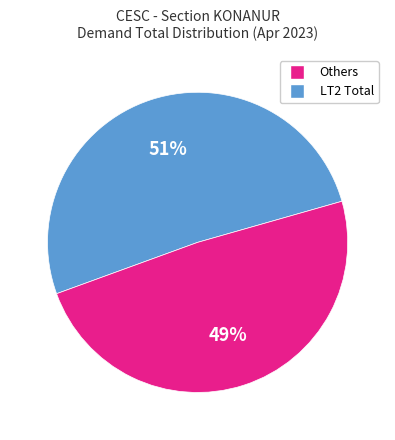

To the nearest percent, what is the difference between the largest and smallest slice percentages?

2%